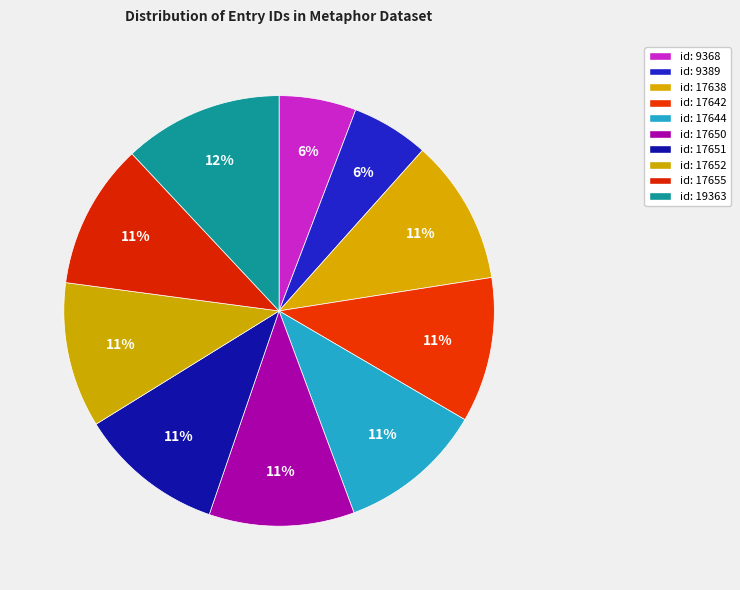

Is id: 9389 the majority of the pie?

No